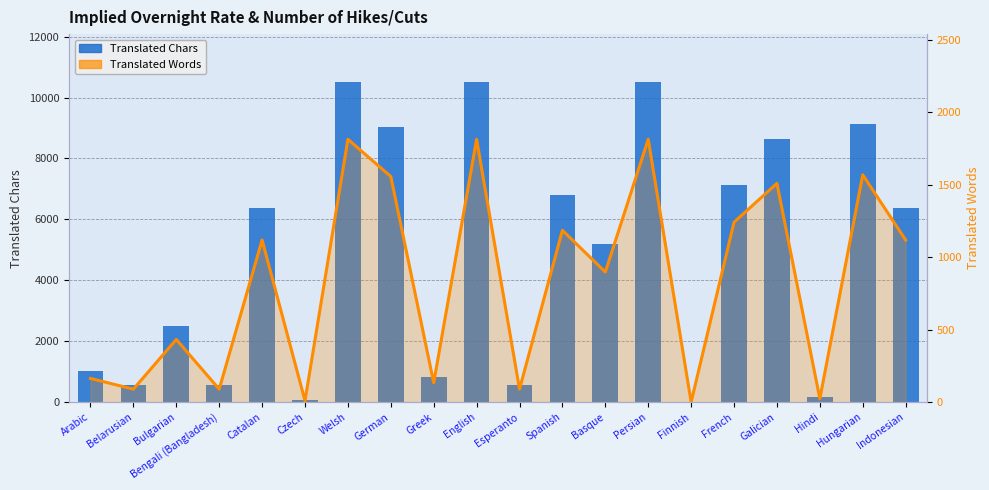

What is the difference between the maximum and minimum values in the Translated Words series?

1813